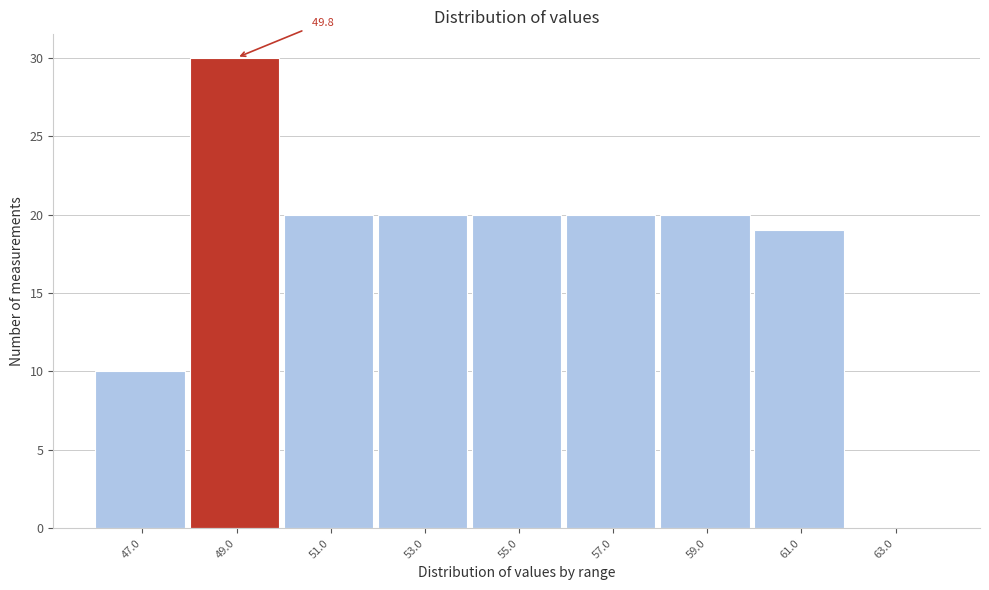

Reading right to left, transcribe all the data shown in this chart.

63.0=0	61.0=19	59.0=20	57.0=20	55.0=20	53.0=20	51.0=20	49.0=30	47.0=10